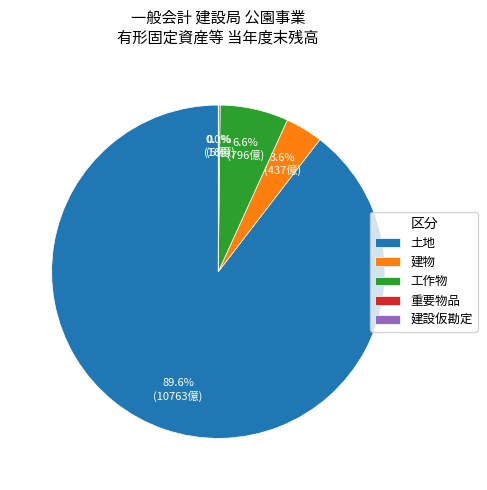

What is the largest slice in the pie chart?

土地